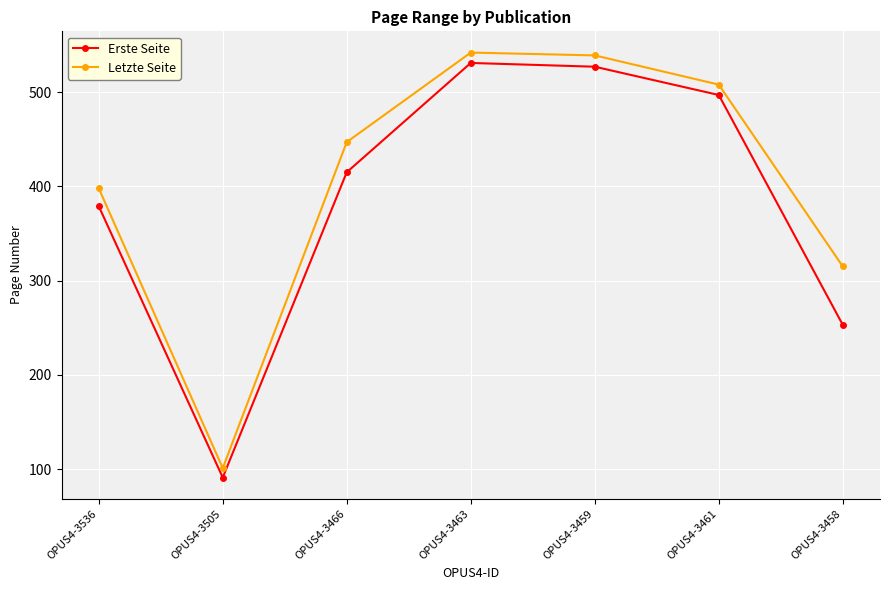

At how many categories does at least one series exceed 256?

6